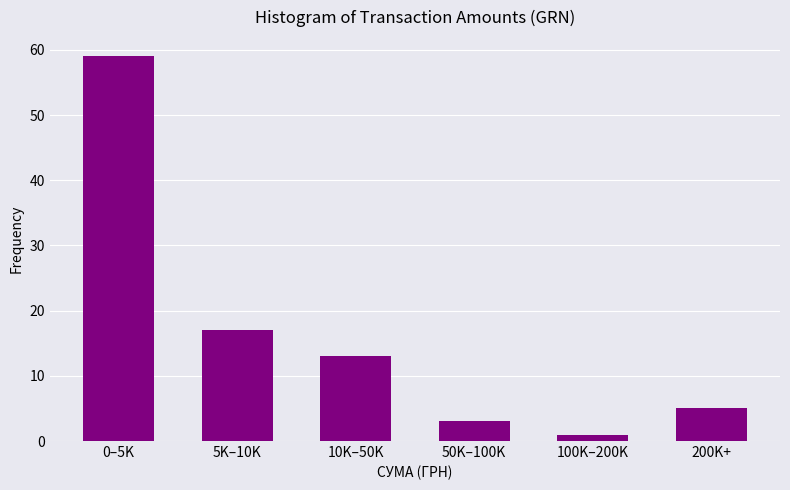

Reading left to right, what are all the values shown in this chart?

59	17	13	3	1	5